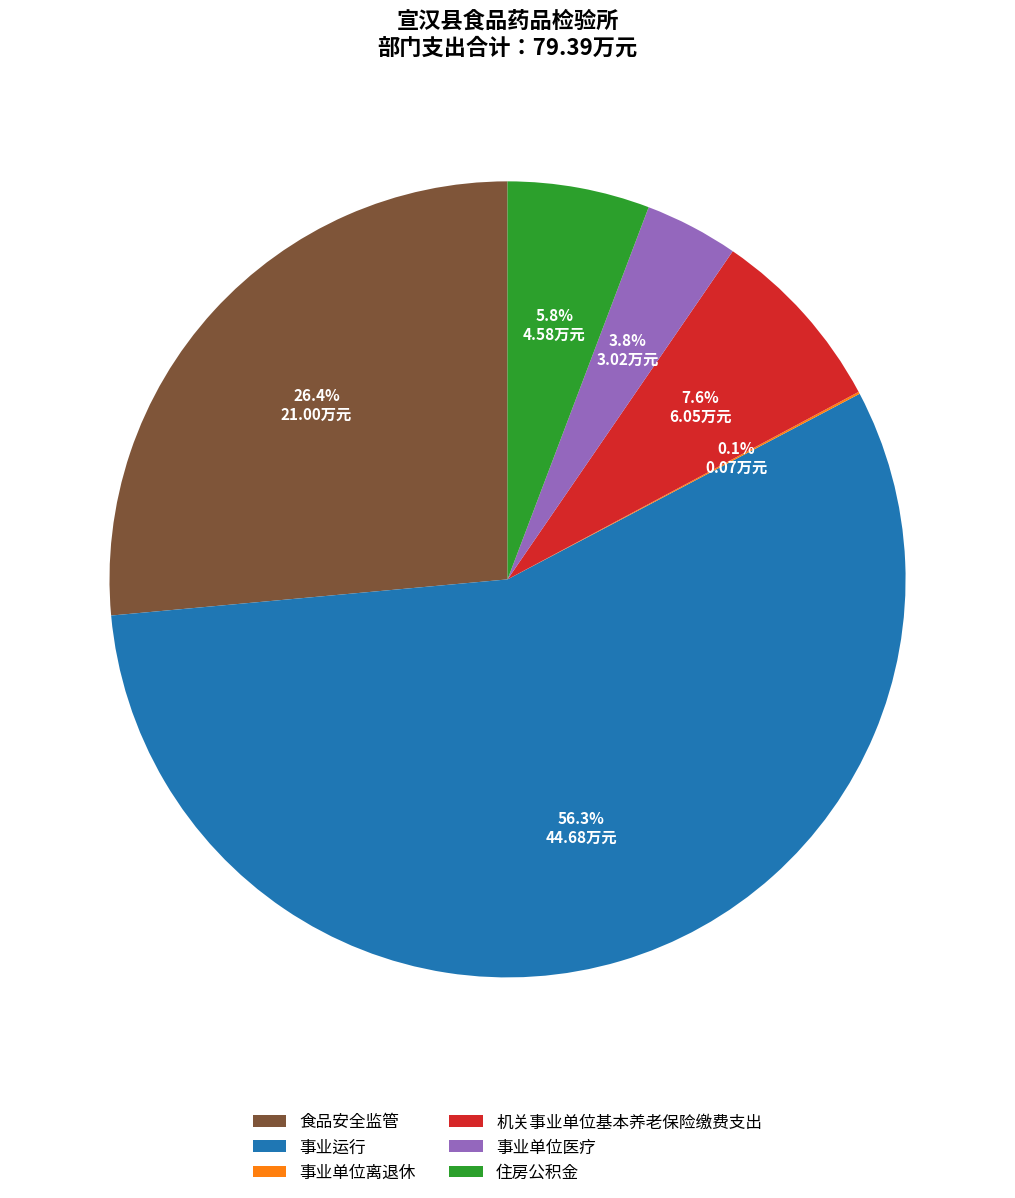

What portion of the pie excludes 住房公积金?

94.2%